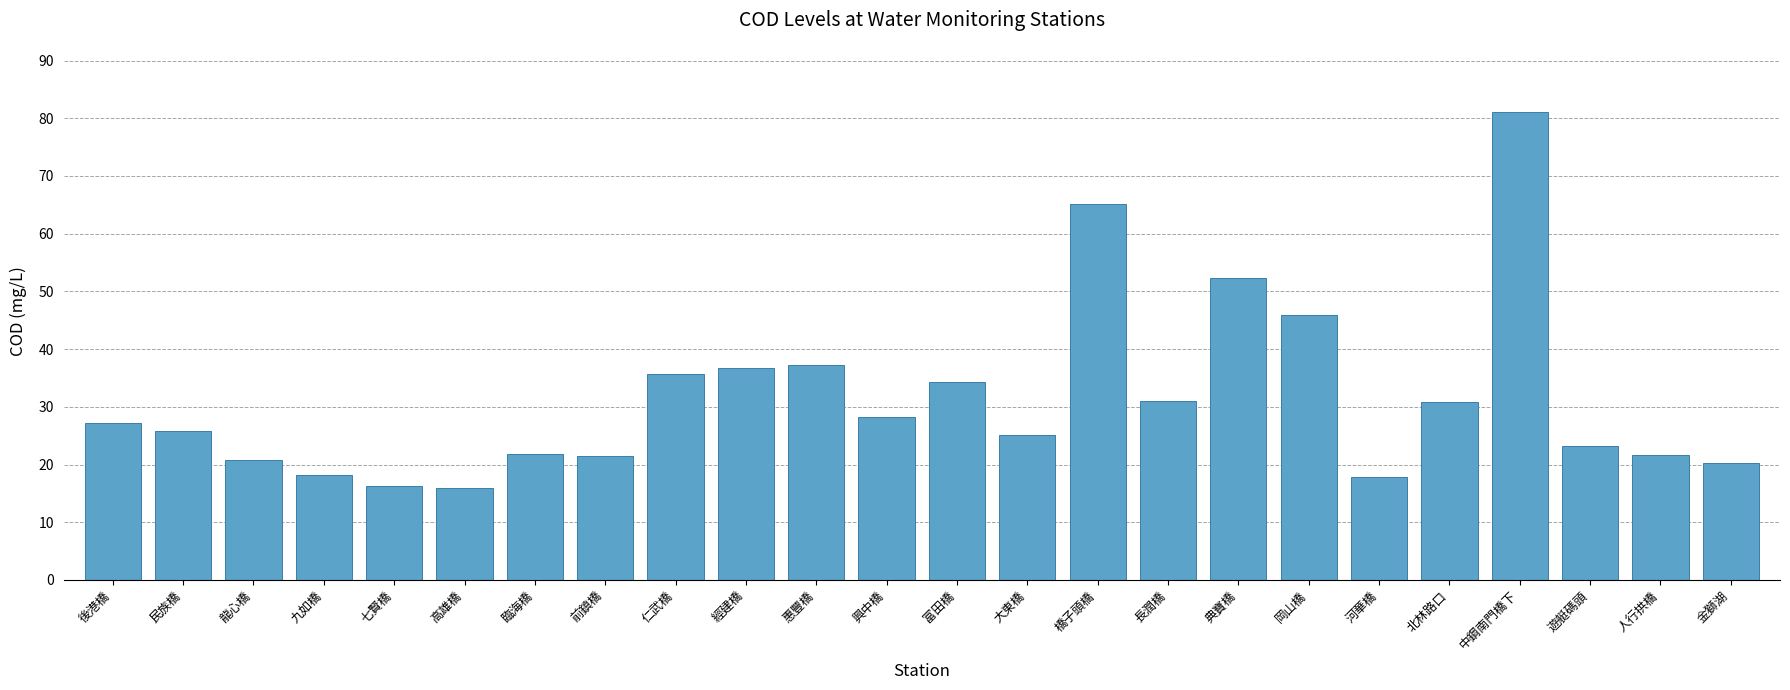

The value at 人行拱橋 is 10.8. True or false?

False